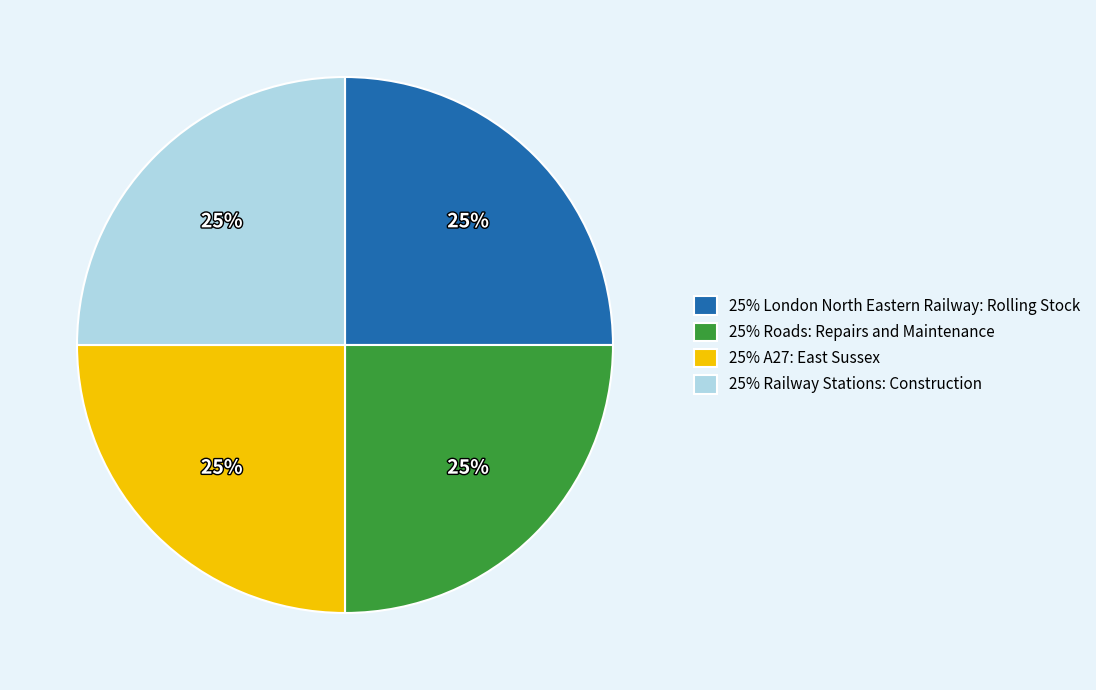

What is the ratio of the value at 25% London North Eastern Railway: Rolling Stock to the value at 25% Railway Stations: Construction?

1.0